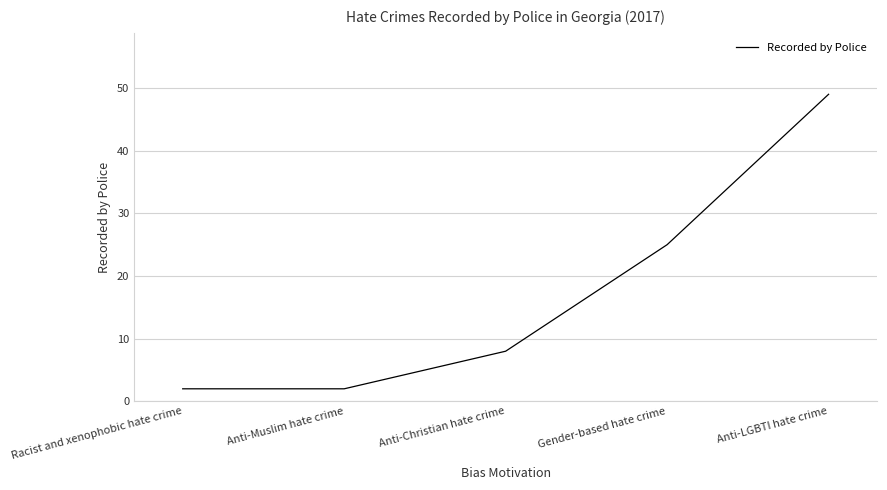

What is the ratio of the value at Anti-LGBTI hate crime to the value at Gender-based hate crime?

2.0